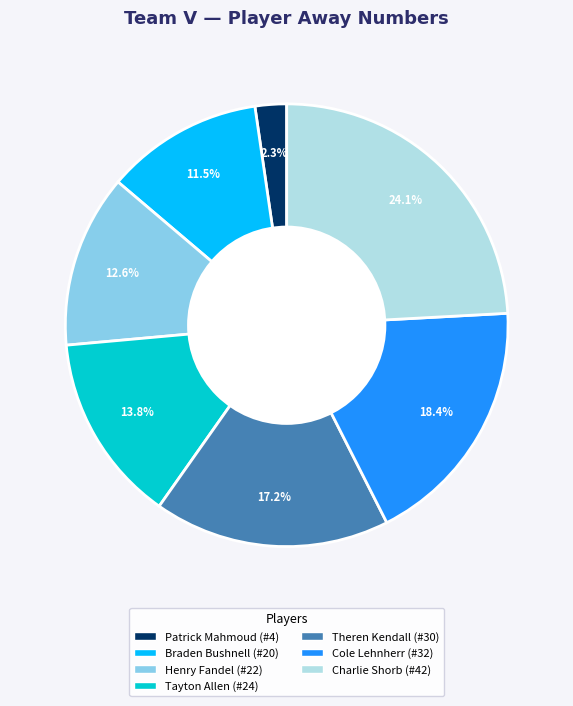

What is the ratio of the value at Tayton Allen (#24) to the value at Braden Bushnell (#20)?

1.2